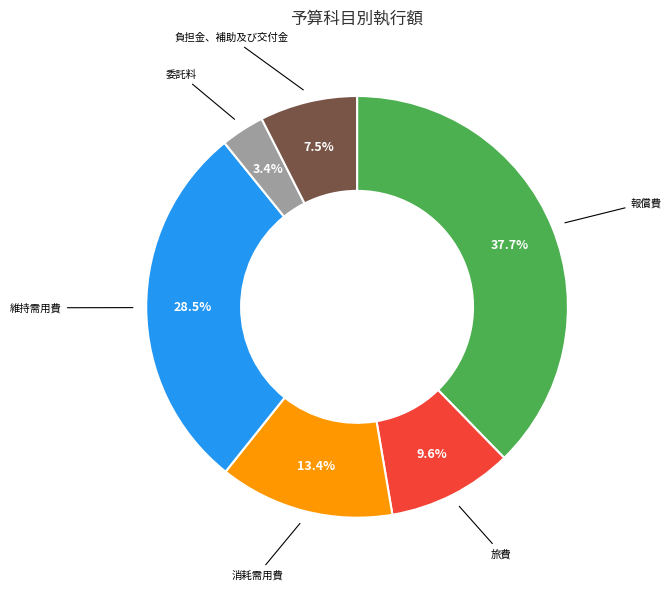

What is the ratio of the value at 消耗需用費 to the value at 負担金、補助及び交付金?

1.8